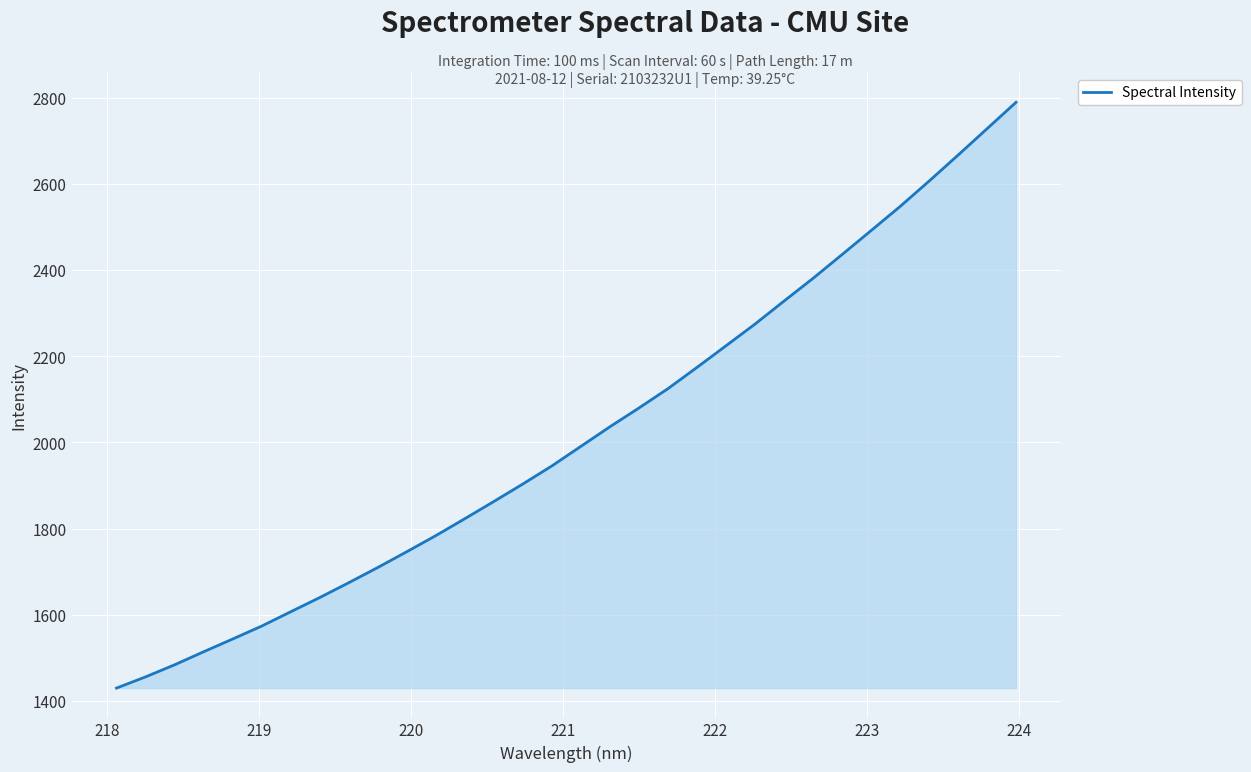

What is the greatest value displayed?

2789.2